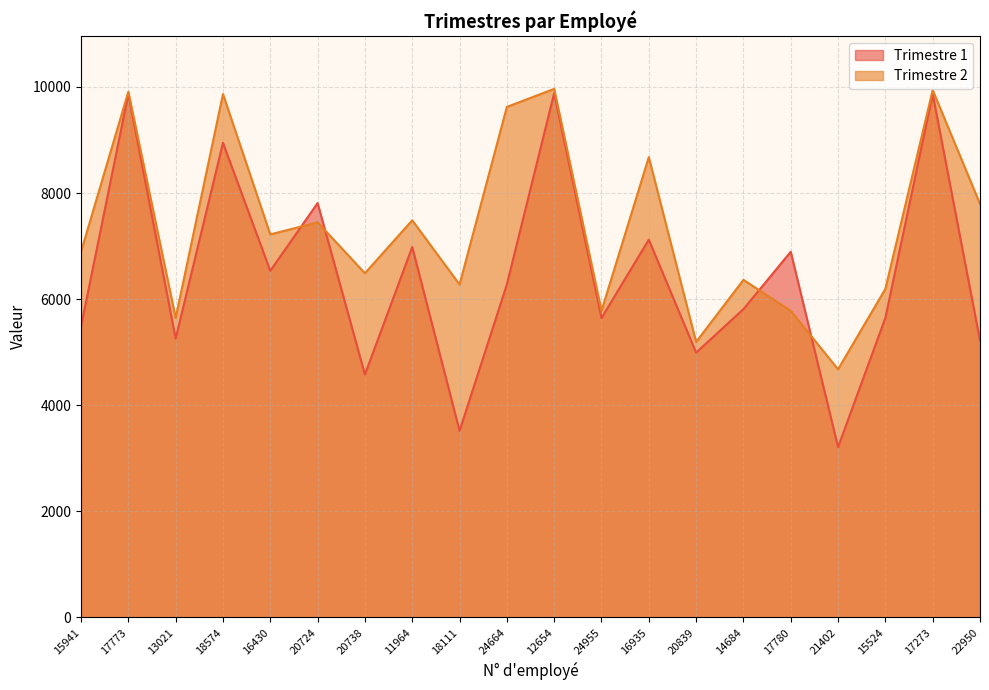

The Trimestre 2 series shows 5647 at 13021. True or false?

True